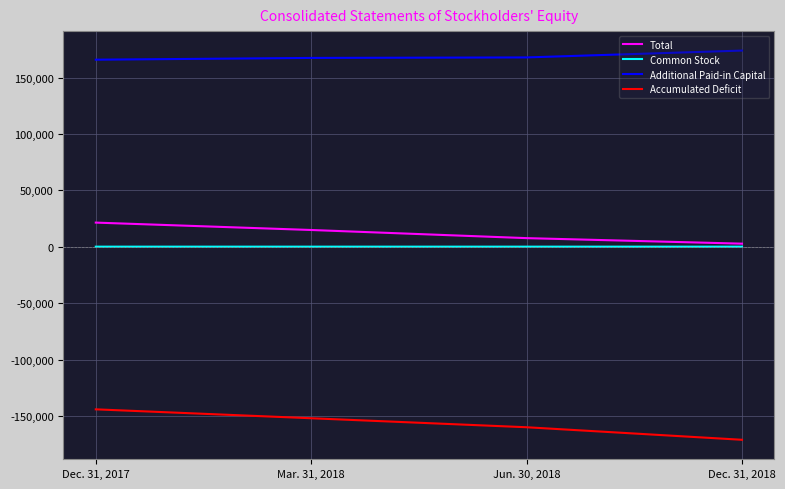

What is the sum of all Common Stock values?

244